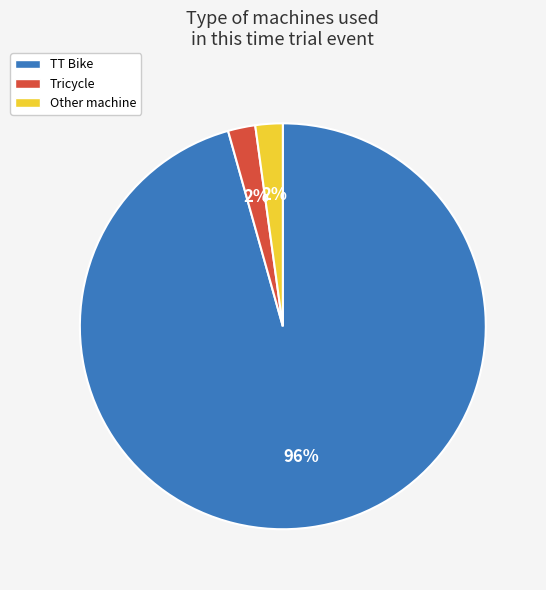

To the nearest percent, what percentage of the pie is Other?

2%